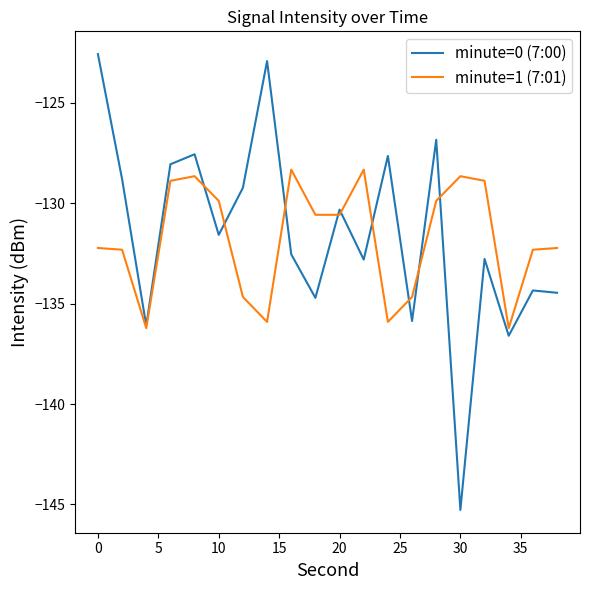

What is the smallest value displayed?

-145.3